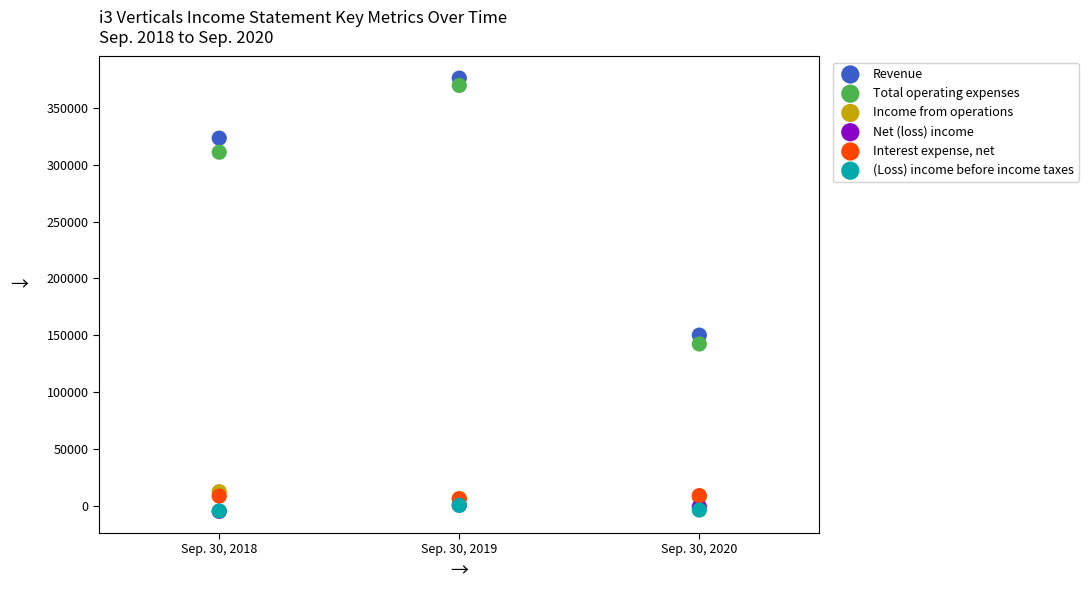

What are all the series names shown in the legend?

Revenue, Total operating expenses, Income from operations, Net (loss) income, Interest expense, net, (Loss) income before income taxes